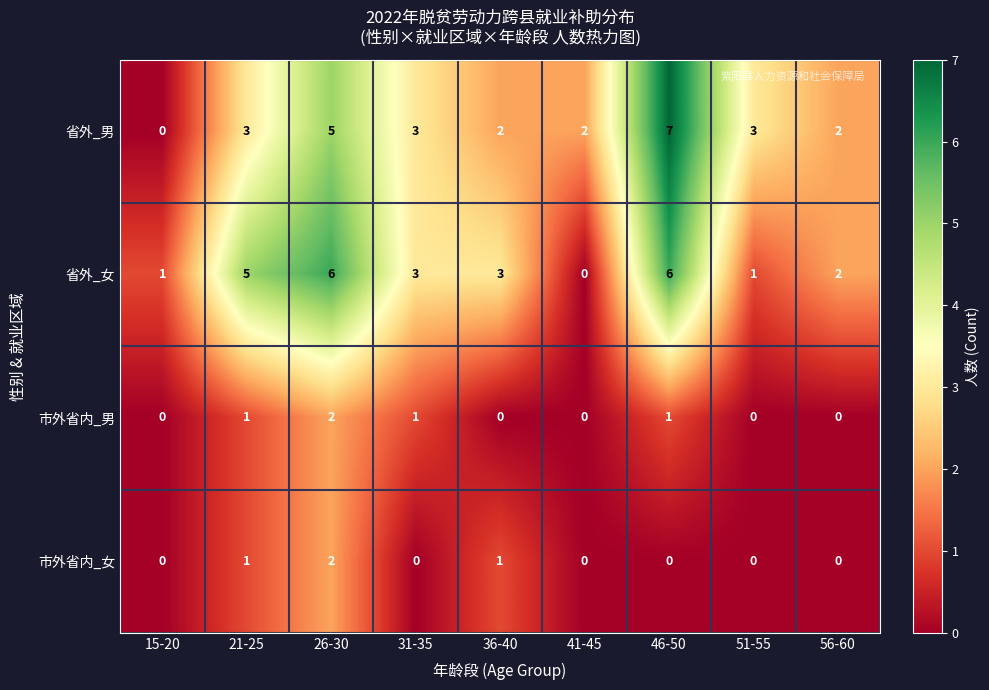

What value does the 省外_女 series have at 21-25?

5